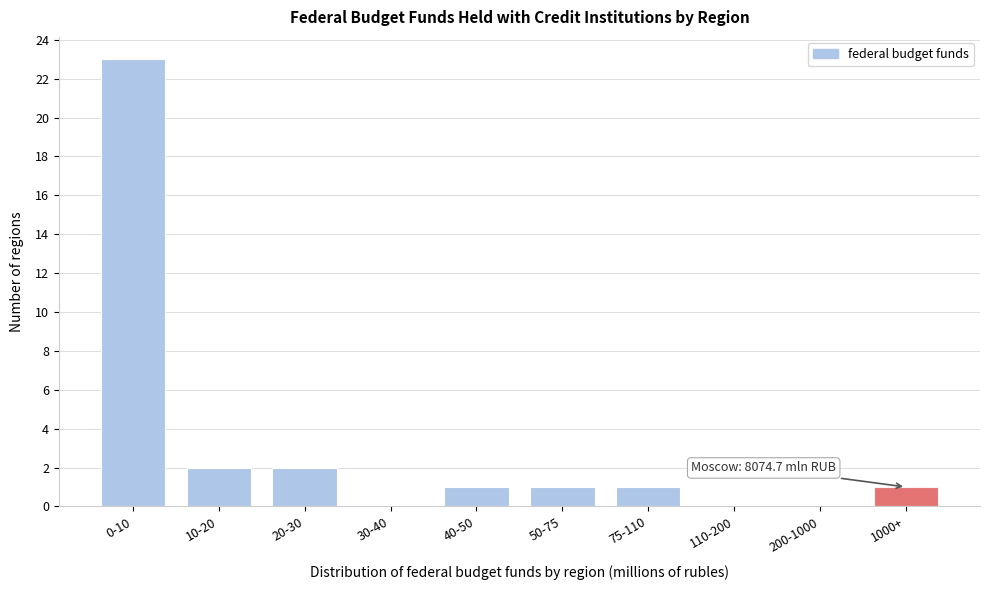

Reading left to right, transcribe all the data shown in this chart.

0-10=23	10-20=2	20-30=2	30-40=0	40-50=1	50-75=1	75-110=1	110-200=0	200-1000=0	1000+=1